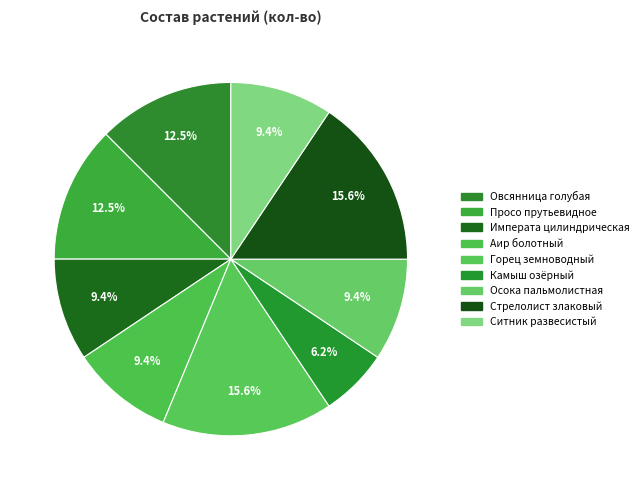

Rank the categories by value from lowest to highest.

Камыш озёрный, Императа цилиндрическая, Аир болотный, Осока пальмолистная, Ситник развесистый, Овсянница голубая, Просо прутьевидное, Горец земноводный, Стрелолист злаковый